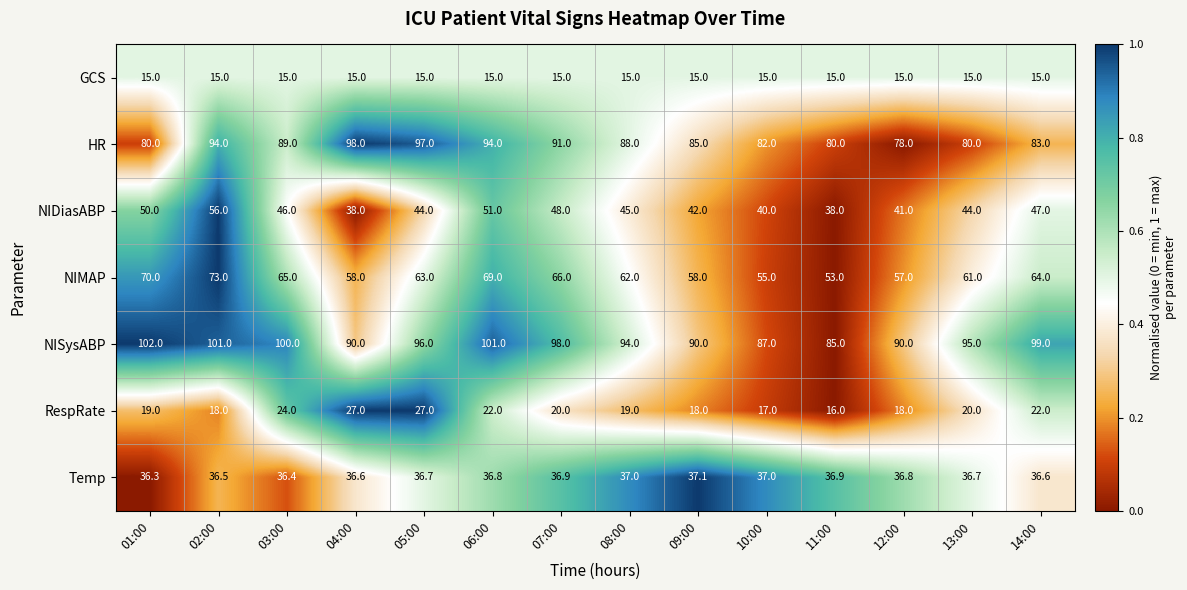

What is the total value across all series at 02:00?

393.5